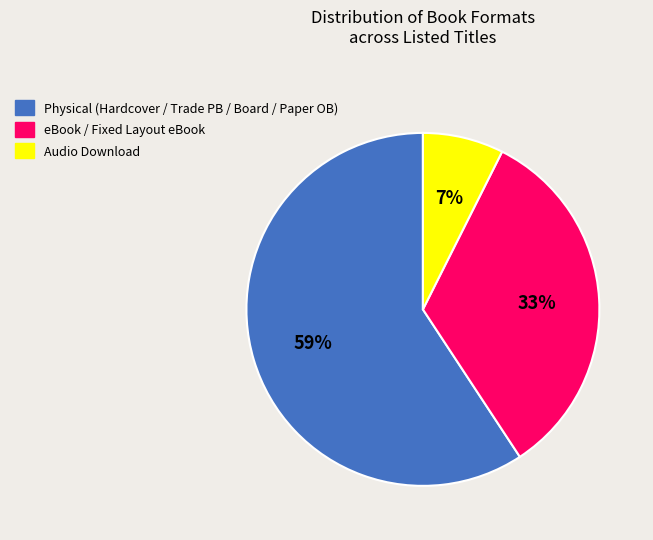

To the nearest percent, what is the average slice percentage?

33%